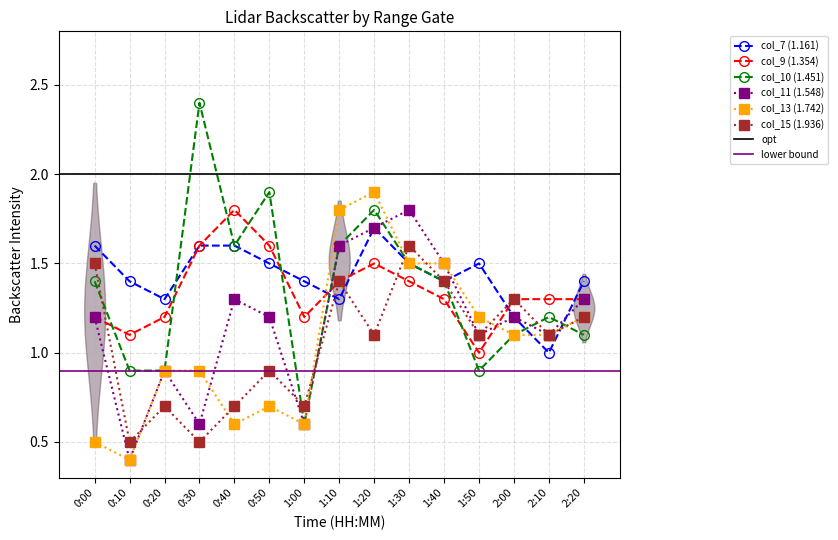

Where do col_13 (1.742) and col_9 (1.354) first cross each other?

1:00 and 1:10